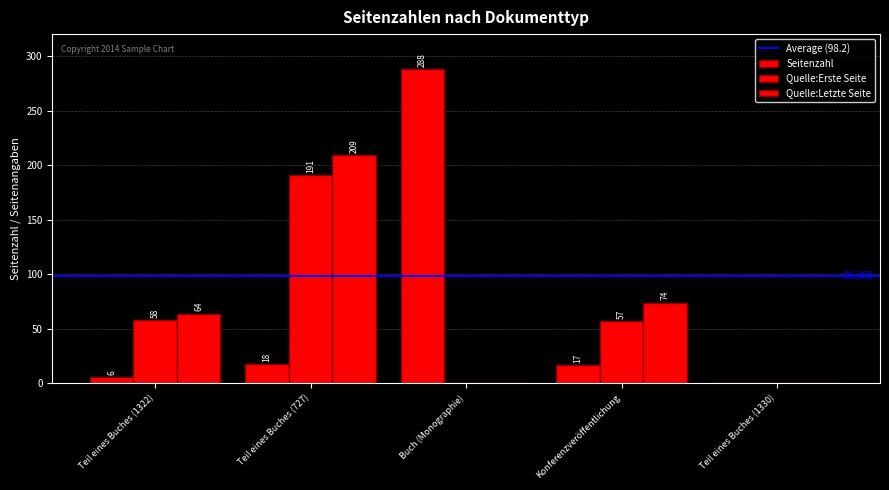

What is the label of the 5th bar from the left?

Teil eines Buches (1330)